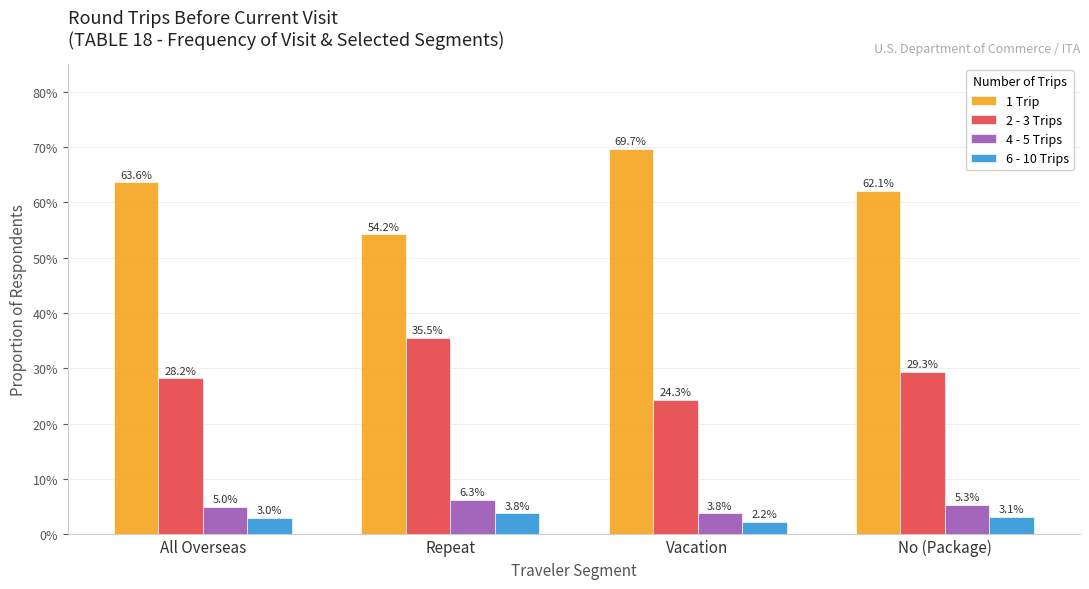

At how many categories does at least one series exceed 43?

4